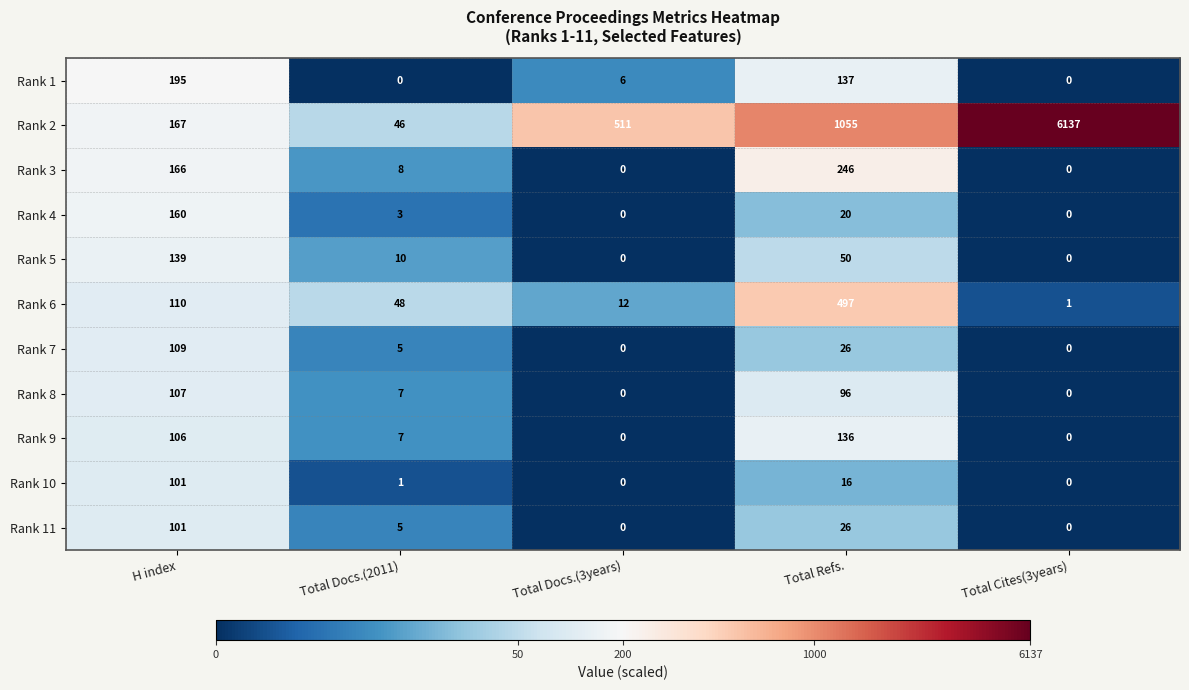

What is the sum of the Rank 1 values at Total Docs.(3years) and Total Cites(3years)?

6